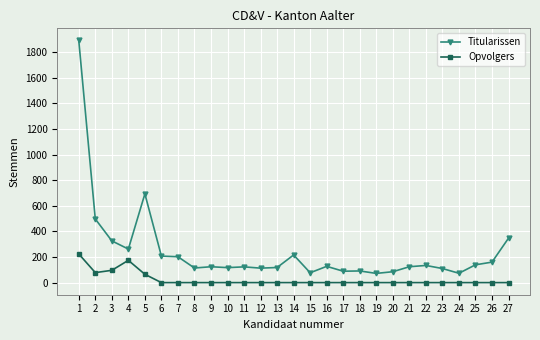

Which label corresponds to the largest value in the chart?

1